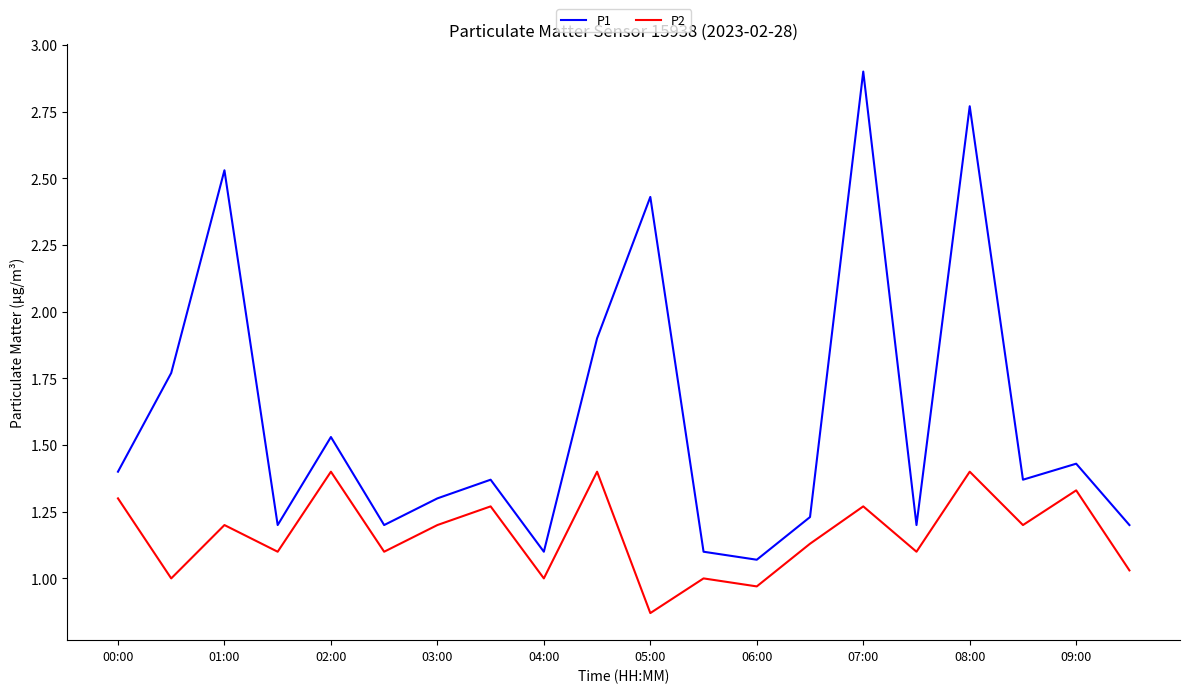

Rank the series by their maximum value, from lowest to highest.

P2, P1